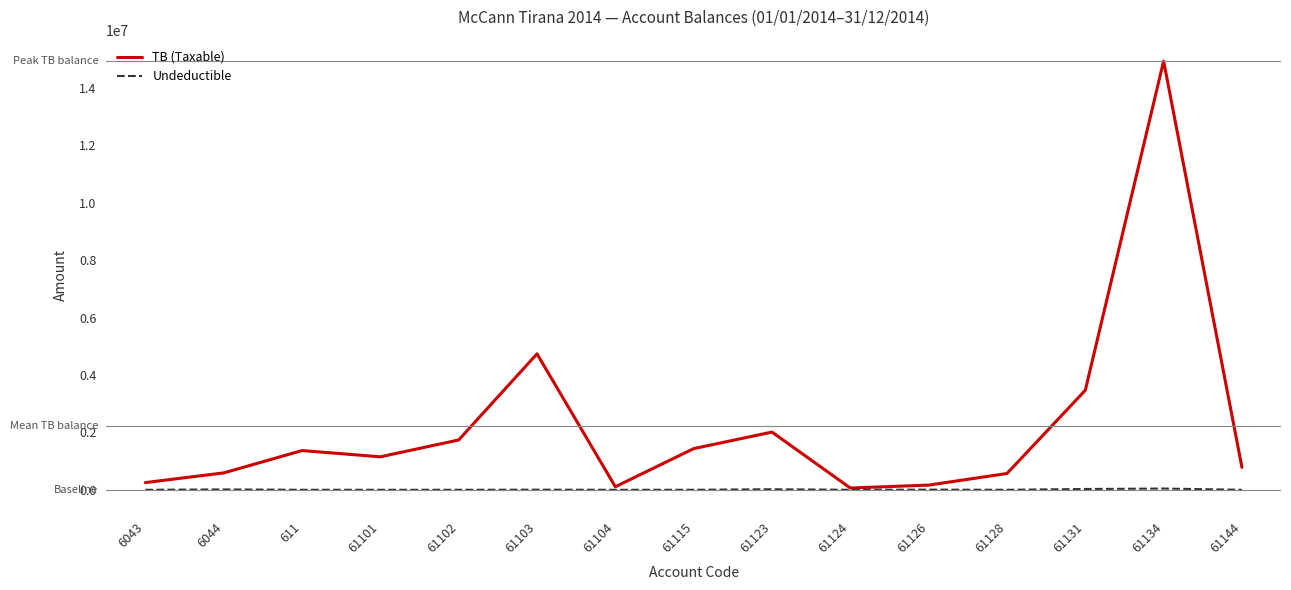

What is the difference between the maximum and minimum values in the Undeductible series?

43299.0